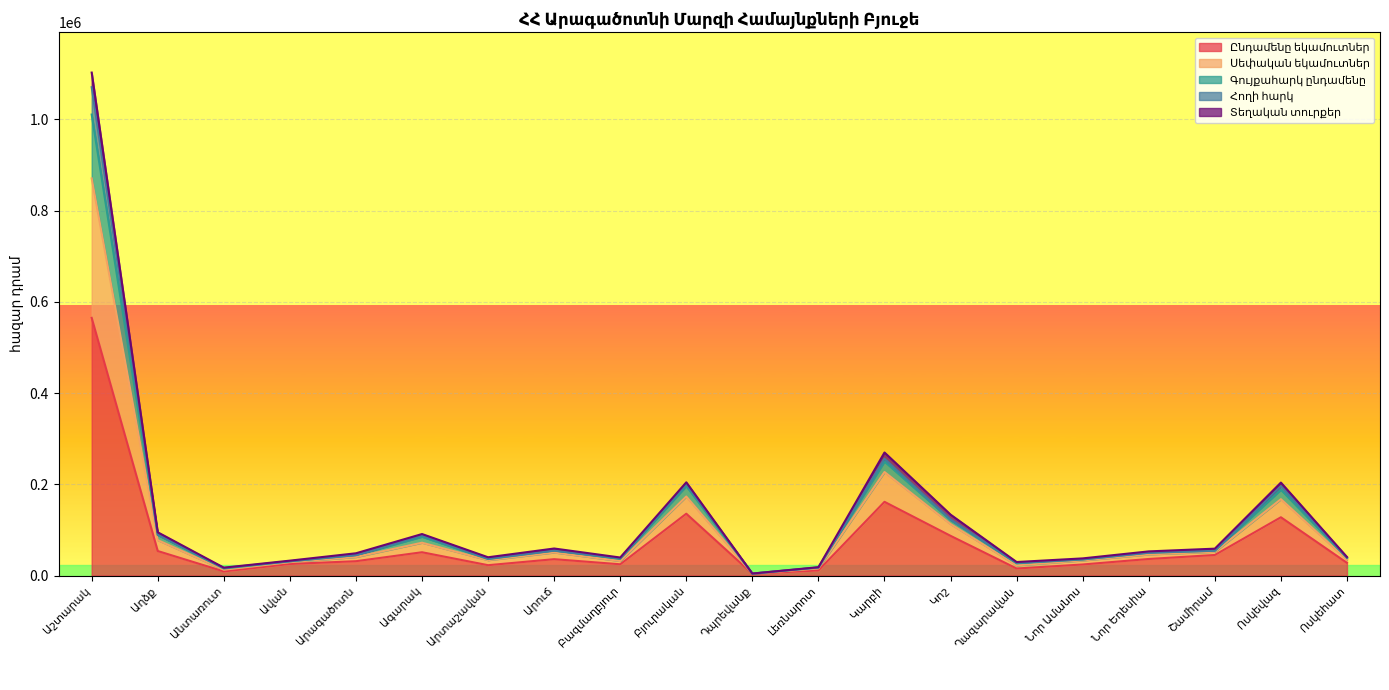

True or false: Գույքահարկ ընդամենը and Սեփական եկամուտներ intersect in this chart.

False